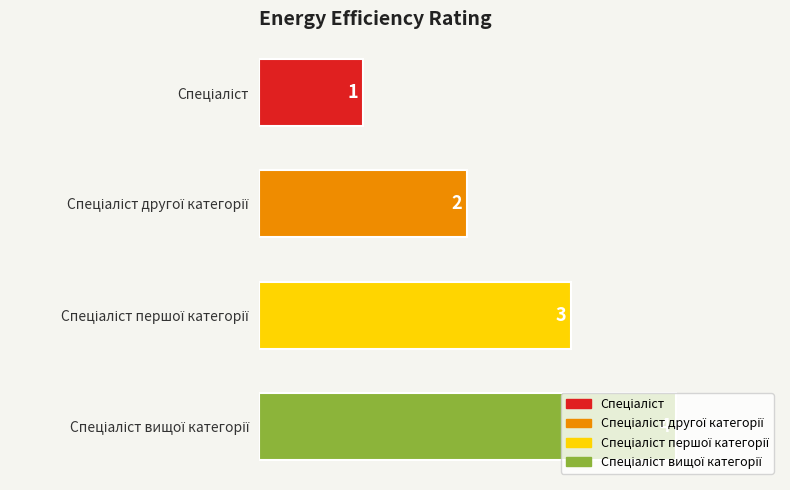

What is the greatest value displayed?

4